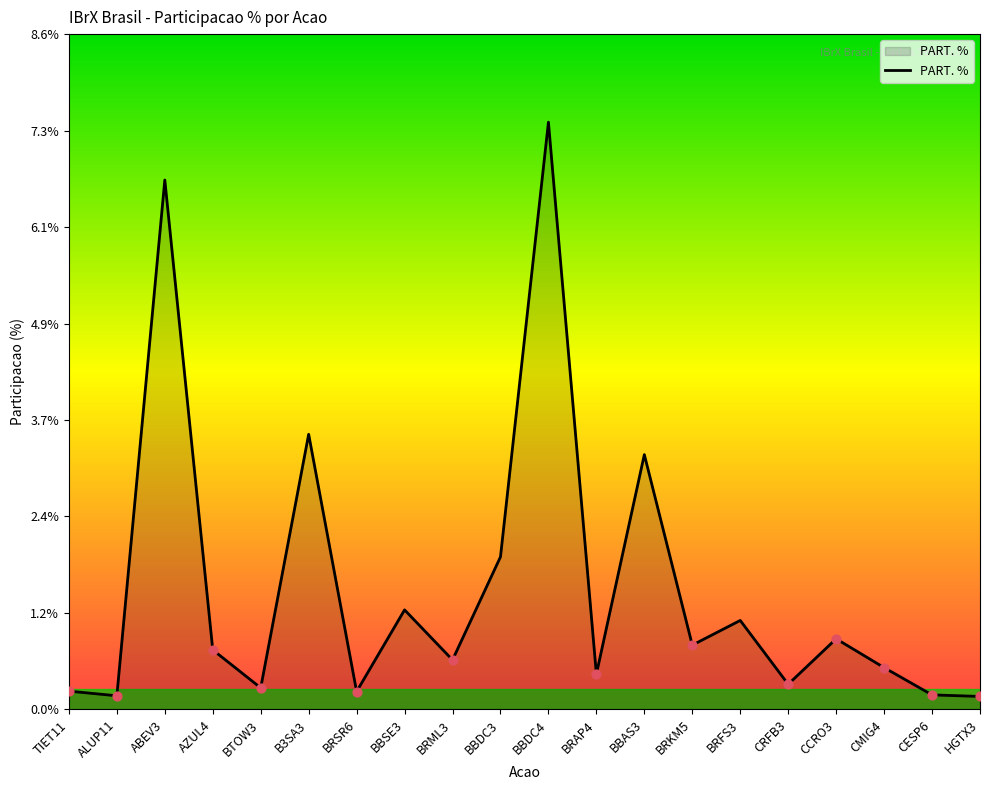

What is the change in value from BBAS3 to CRFB3?

-2.9